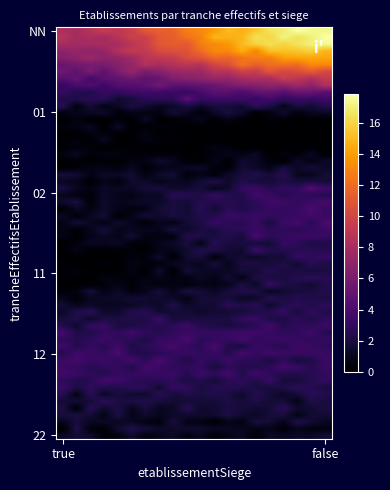

Reading right to left, what are all the values shown in this chart?

22_false=1	22_true=1	12_false=3	12_true=3	11_false=2	11_true=0	02_false=3	02_true=1	01_false=1	01_true=1	NN_false=18	NN_true=8